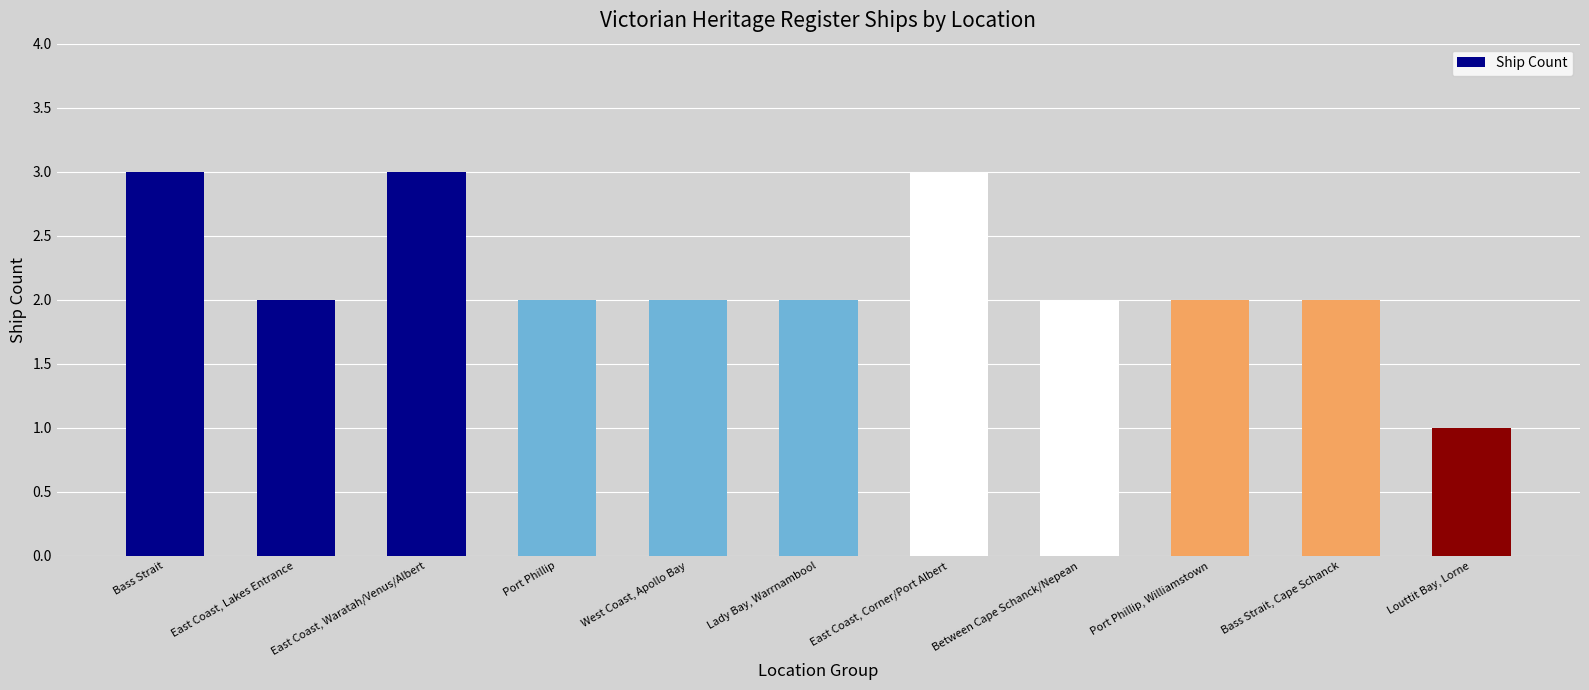

The chart shows a value of 2 at Port Phillip, Williamstown. True or false?

True